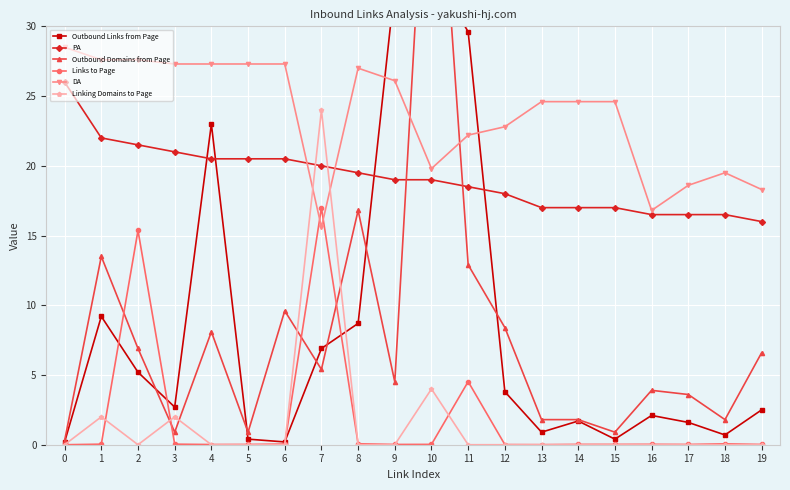

Rank the series by their maximum value, from lowest to highest.

Links to Page, Linking Domains to Page, PA, DA, Outbound Links from Page, Outbound Domains from Page